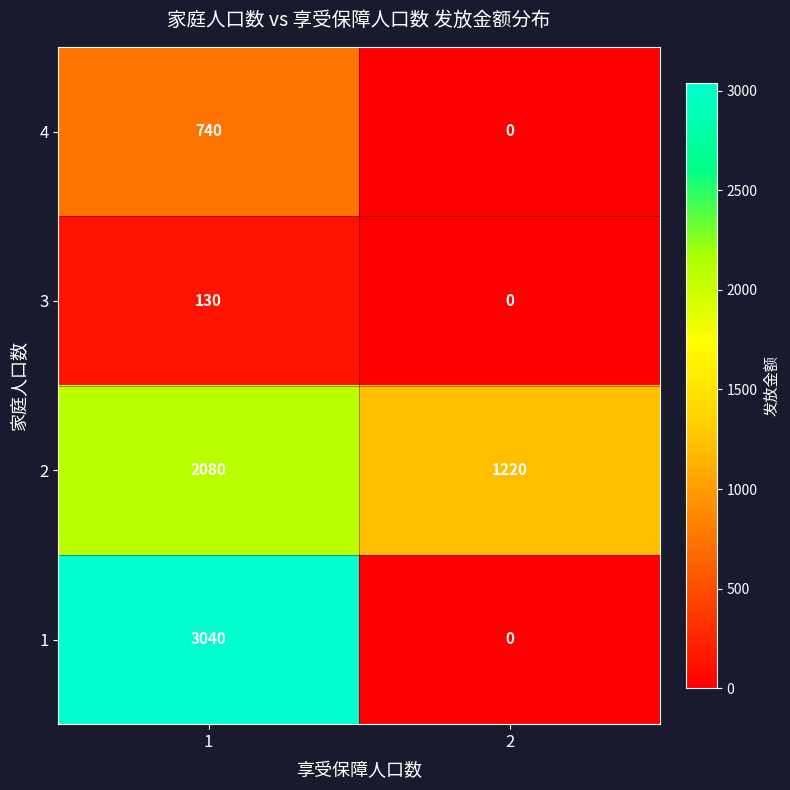

At how many categories does at least one series exceed 1007?

2